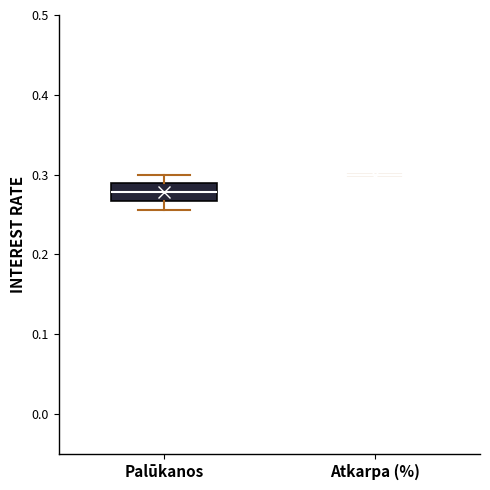

Reading left to right, read every box against the y-axis: the position of its median line, the range the box covers, and the ends of its whiskers. The values are not printed on the chart, so give them approximately, as read against the axis.

Palūkanos: median 0.28, box 0.27 to 0.29, whiskers 0.26 to 0.30
Atkarpa (%): box collapsed to a line at 0.30, whiskers 0.30 to 0.30